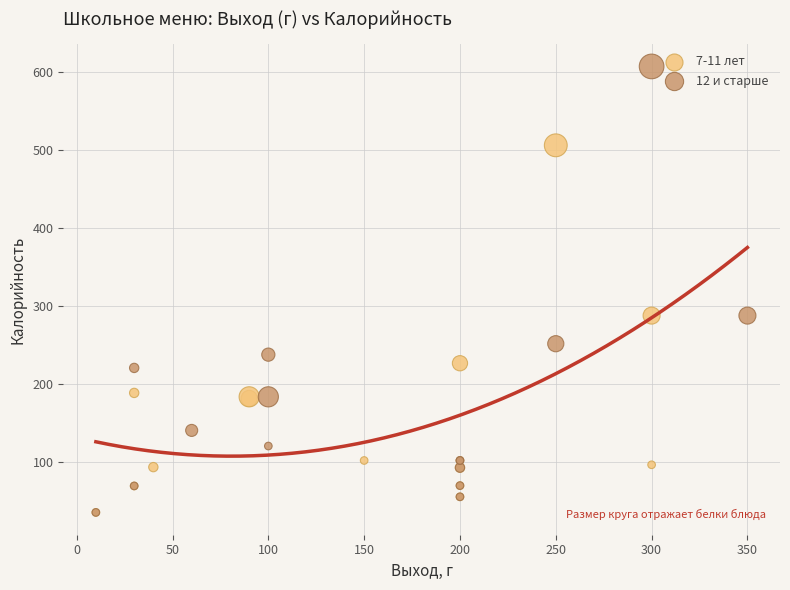

Which series contains the highest Y value?

12 и старше